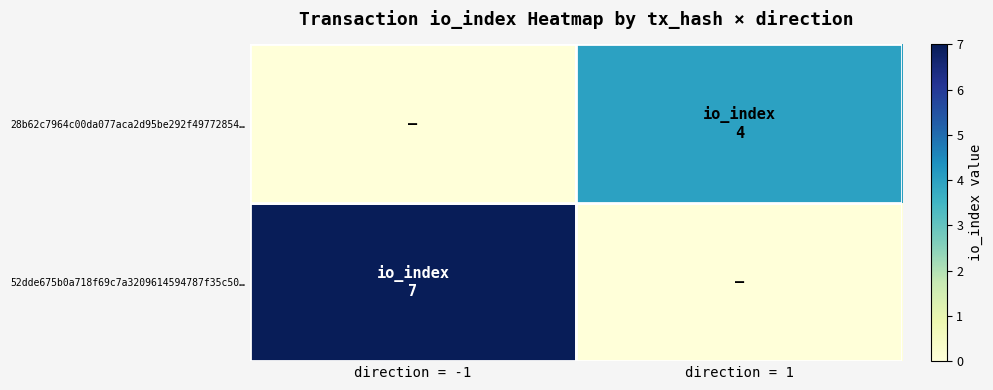

Count the number of categories in the chart.

2